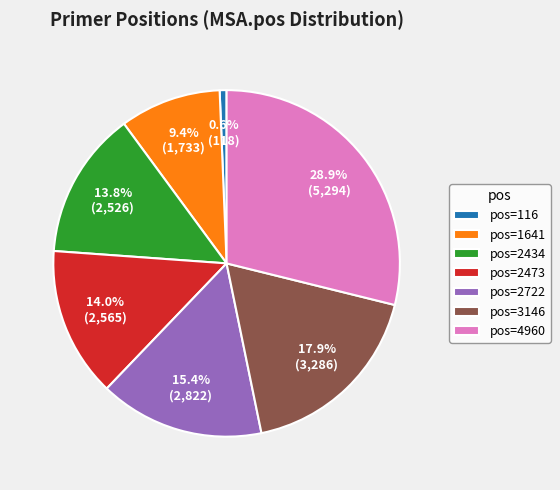

Approximately how many times larger is the value at pos=2434 compared to pos=1641?

1.5